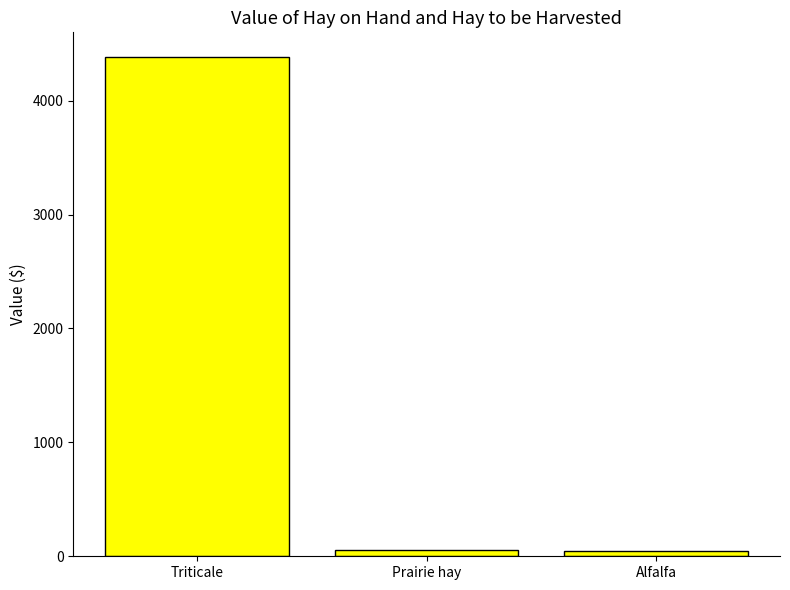

The value at Prairie hay is 54.0. True or false?

True